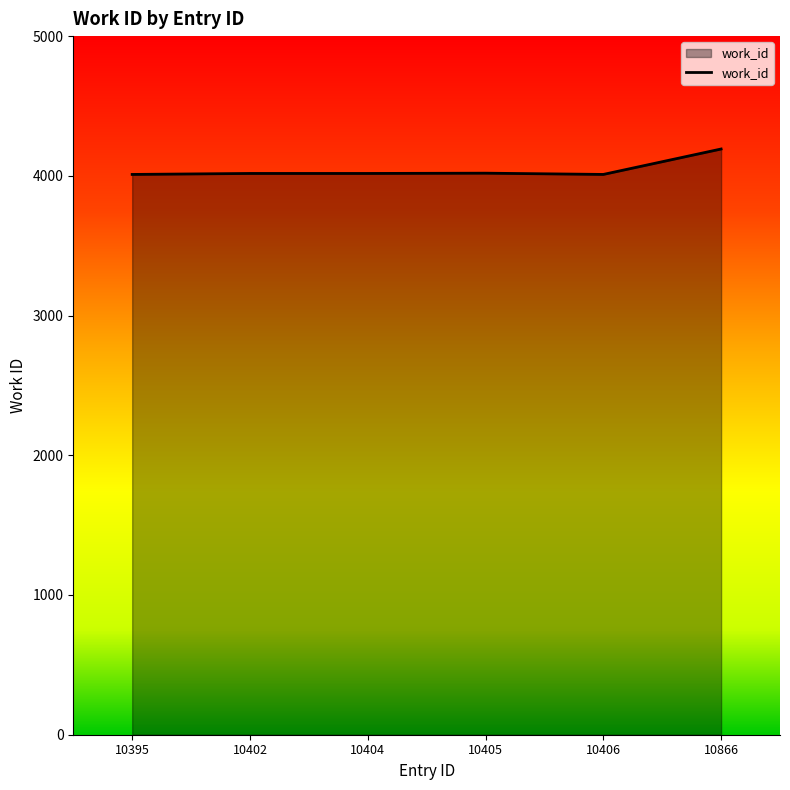

Approximately how many times larger is the value at 10404 compared to 10395?

1.0